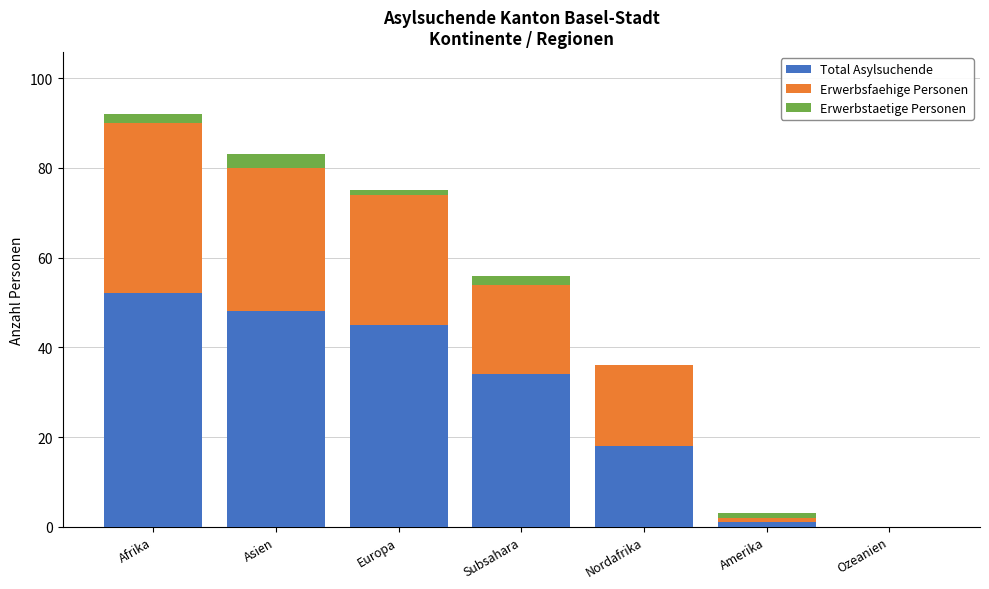

What value does the Total Asylsuchende series have at Asien?

48